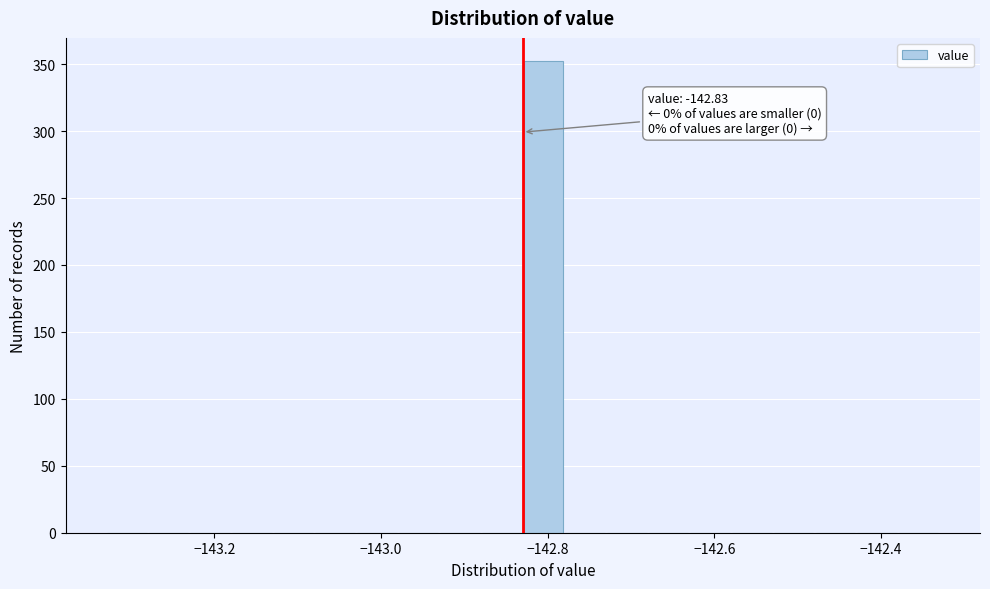

Around what value on the x-axis is the tallest bar? Give the approximate position of its centre, as read against the axis.

-142.80